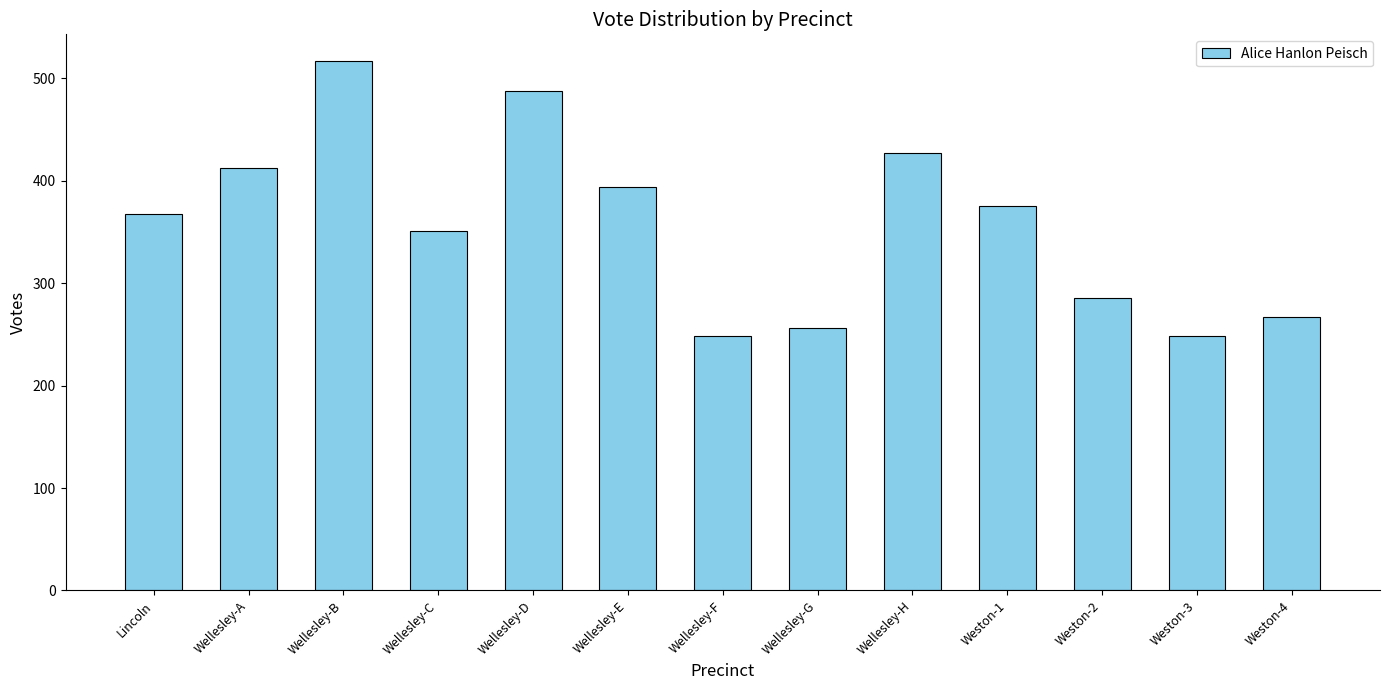

How many bars are there in total?

13